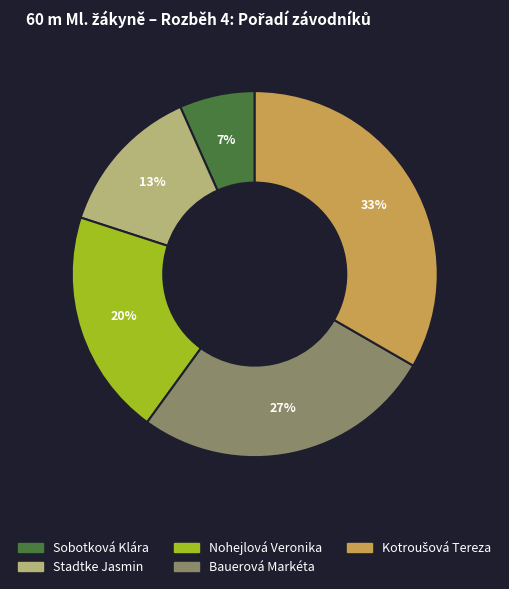

True or false: Sobotková Klára accounts for 7% of the total.

True